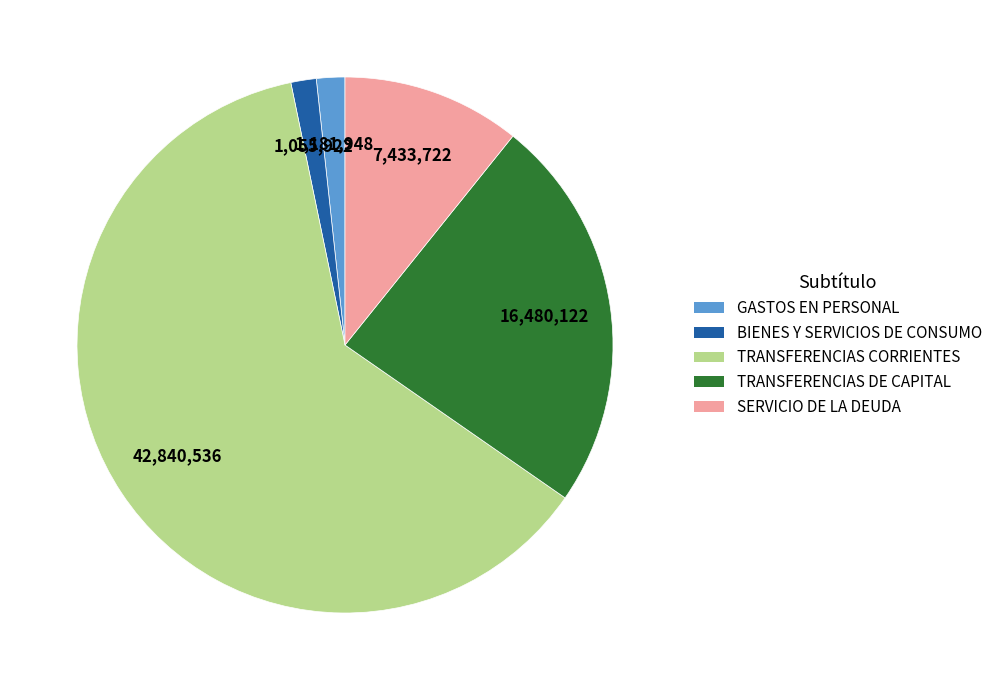

Do BIENES Y SERVICIOS DE CONSUMO and SERVICIO DE LA DEUDA together represent more than half of the pie?

No